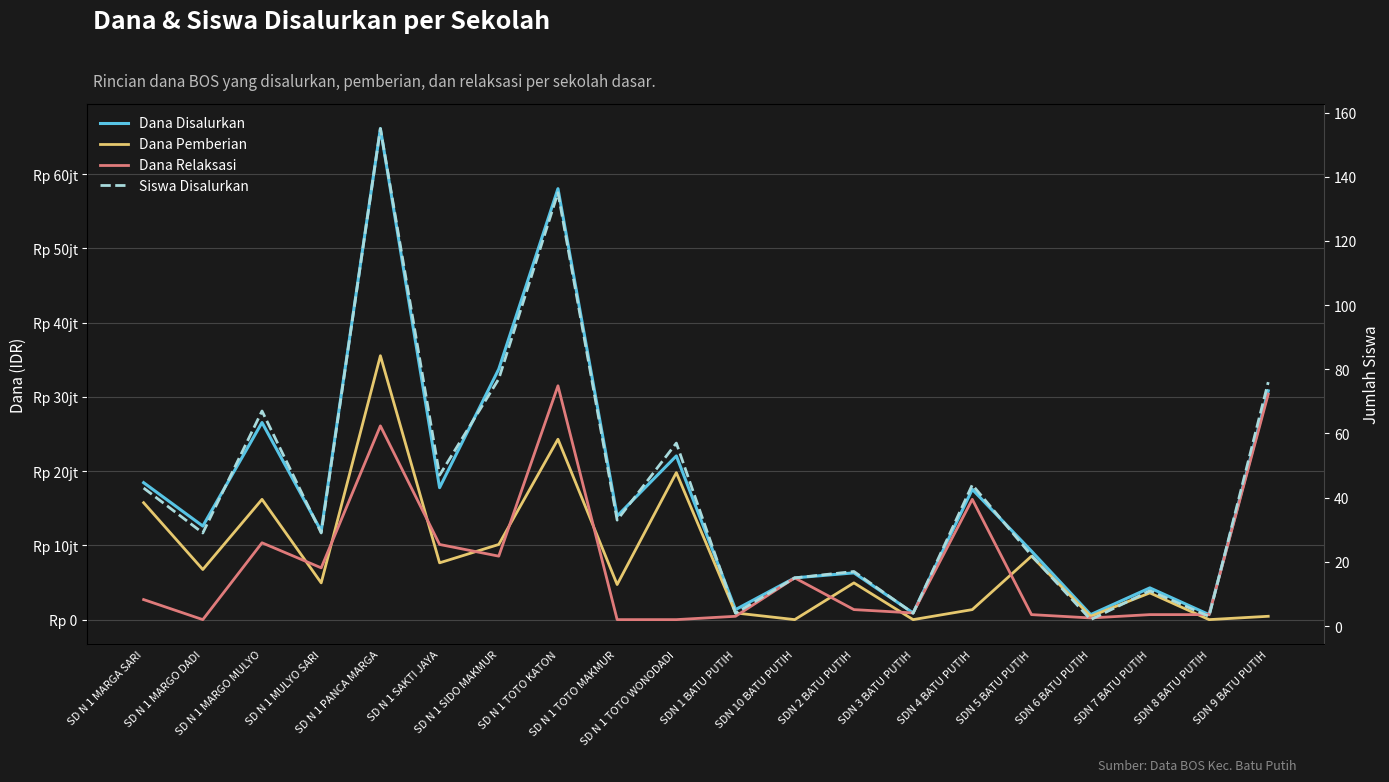

Is the value of Dana Relaksasi at SD N 1 TOTO WONODADI greater than the value of Dana Pemberian at SD N 1 PANCA MARGA?

No